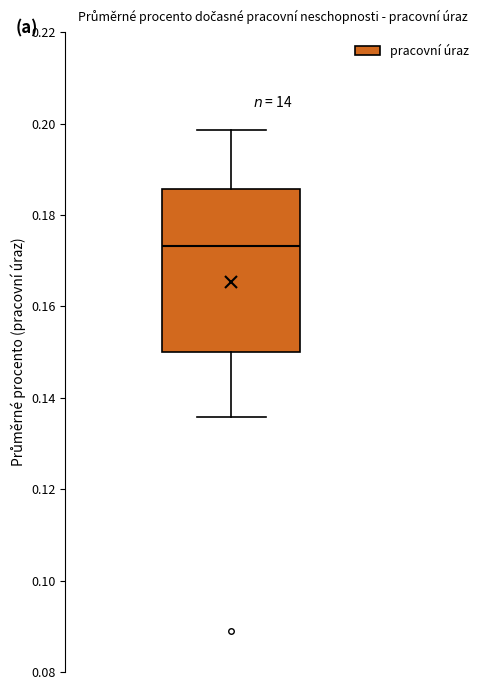

Read this box plot against the y-axis: the position of the median line, the range covered by the box, and the ends of both whiskers. The values are not printed on the chart, so give them approximately, as read against the axis.

median 0.174, box 0.150 to 0.186, whiskers 0.136 to 0.198